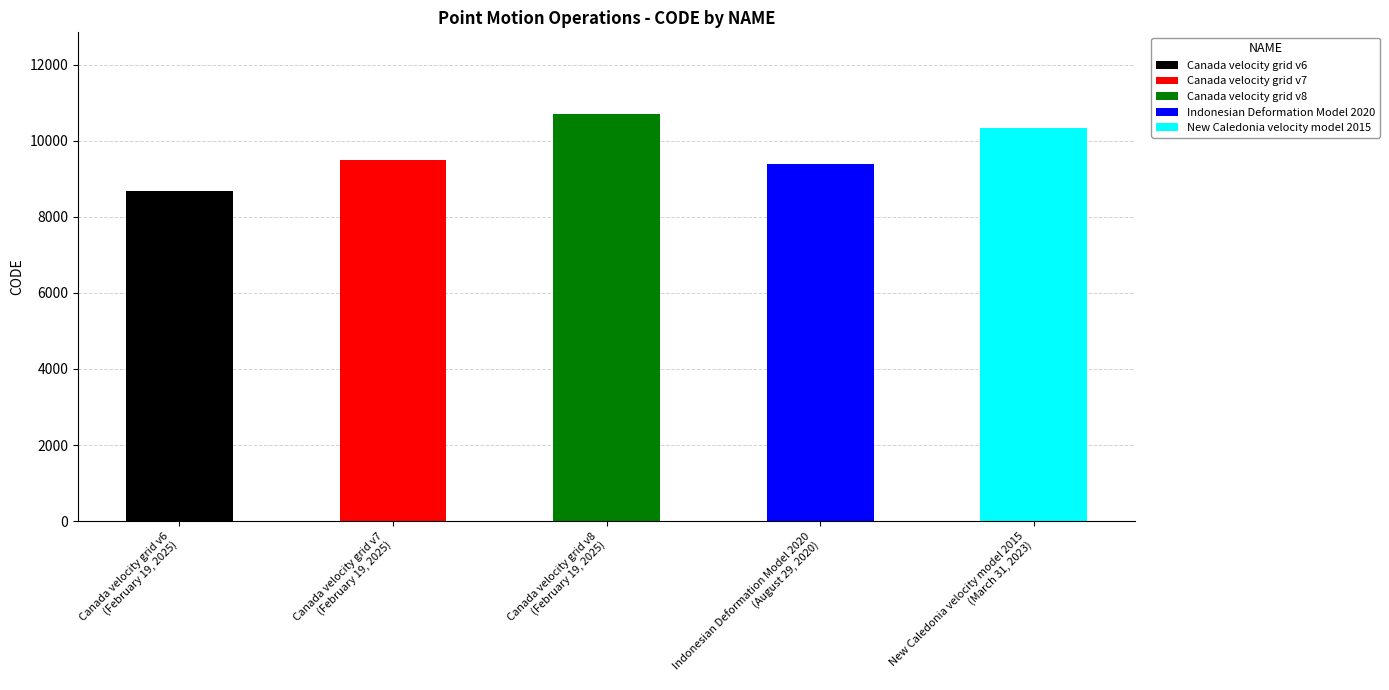

Is it true that the value at Indonesian Deformation Model 2020 is 9375?

True